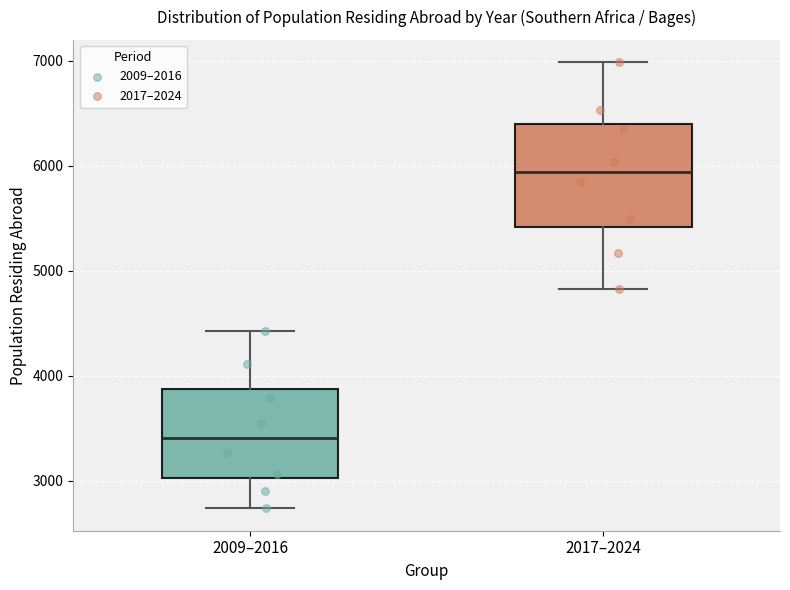

Reading left to right, read every box against the y-axis: the position of its median line, the range the box covers, and the ends of its whiskers. The values are not printed on the chart, so give them approximately, as read against the axis.

2009–2016: median 3400, box 3000 to 3900, whiskers 2700 to 4400
2017–2024: median 5900, box 5400 to 6400, whiskers 4800 to 7000